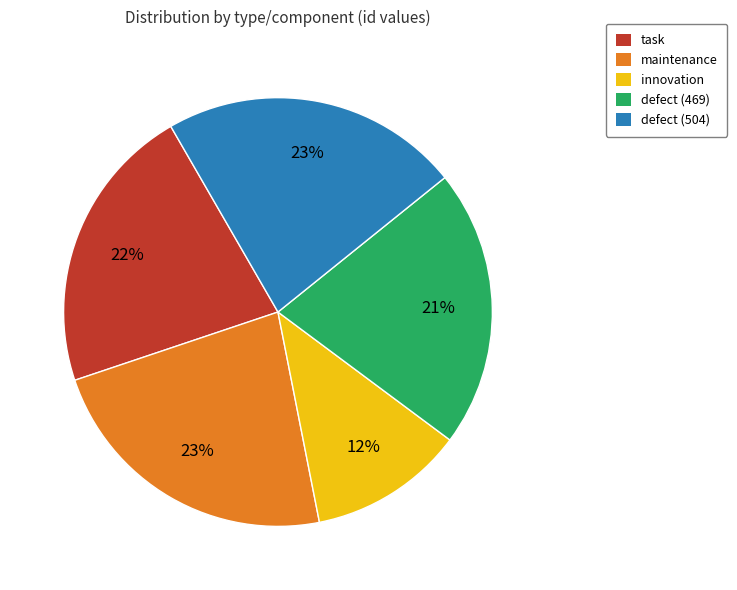

To the nearest percent, what portion does defect (469) represent?

21%